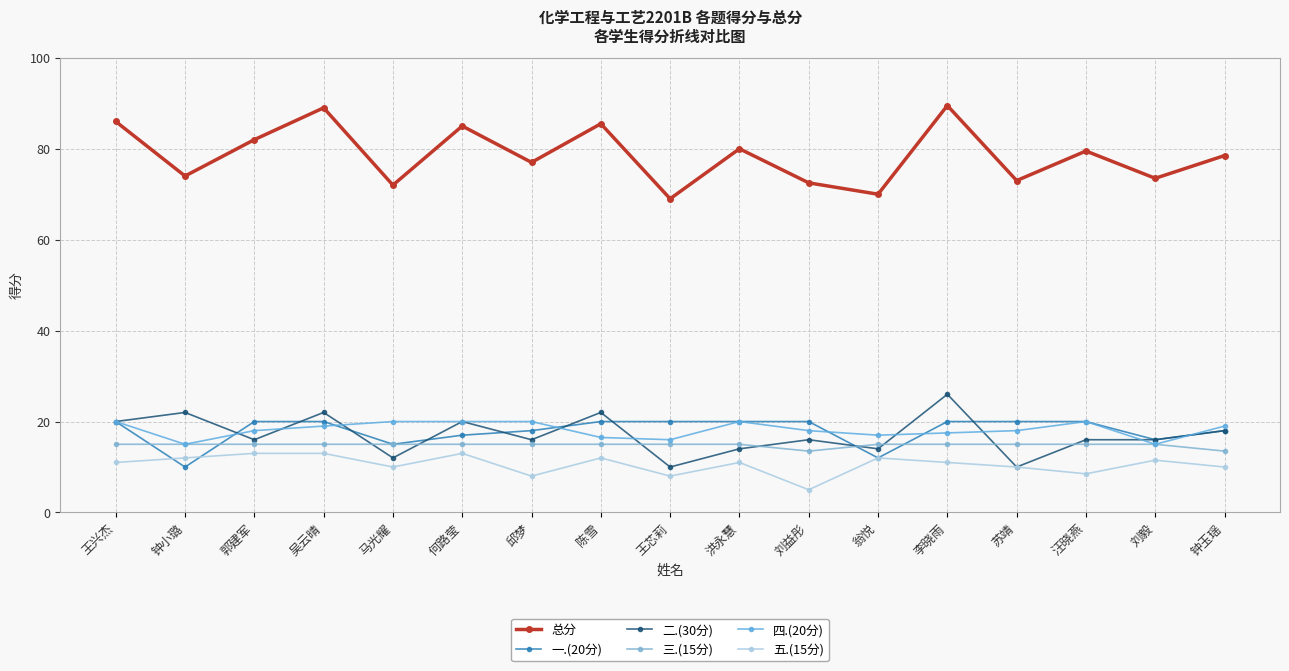

Read the 四.(20分) value at 王芯莉.

16.0